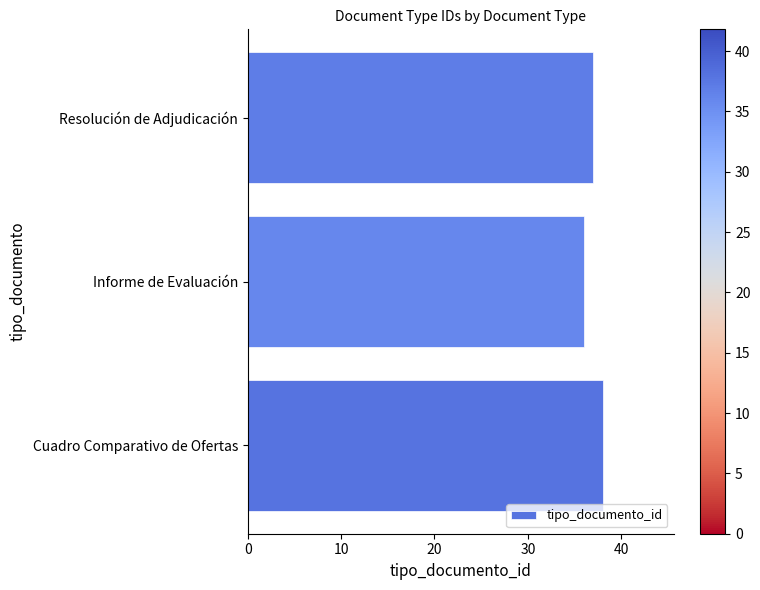

Reading bottom to top, transcribe all the data shown in this chart.

38	36	37